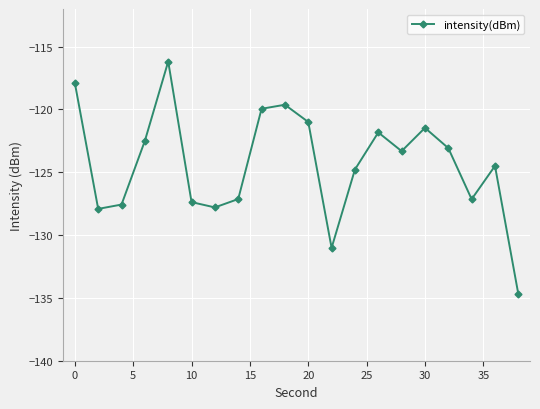

What is the average value?

-124.3